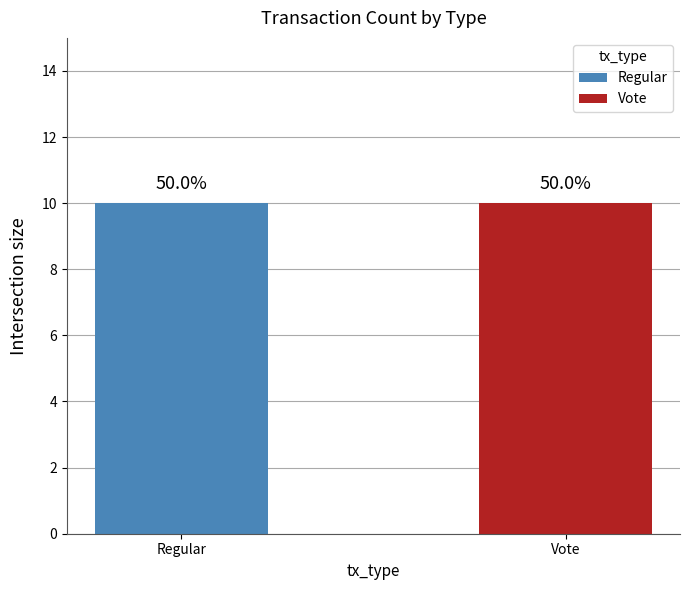

List the series in order of their peak value, highest first.

Regular, Vote